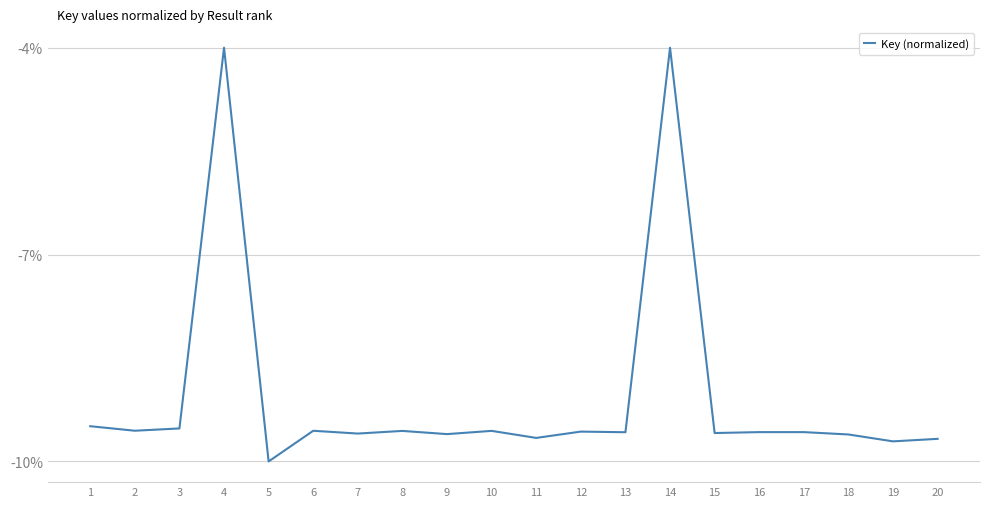

What is the smallest value displayed?

-10.0